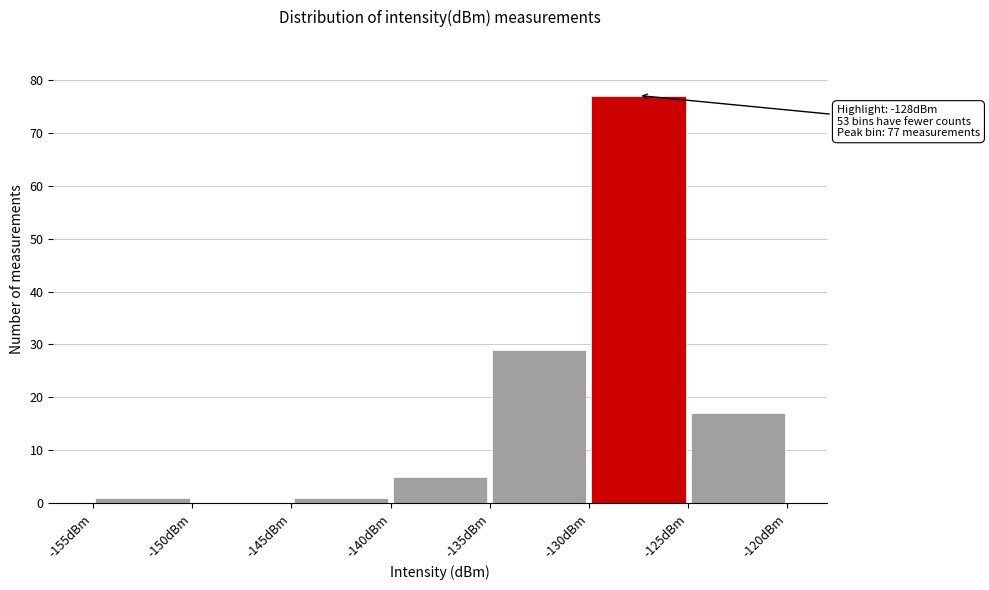

Which range on the x-axis has the tallest bar?

-130 to -125